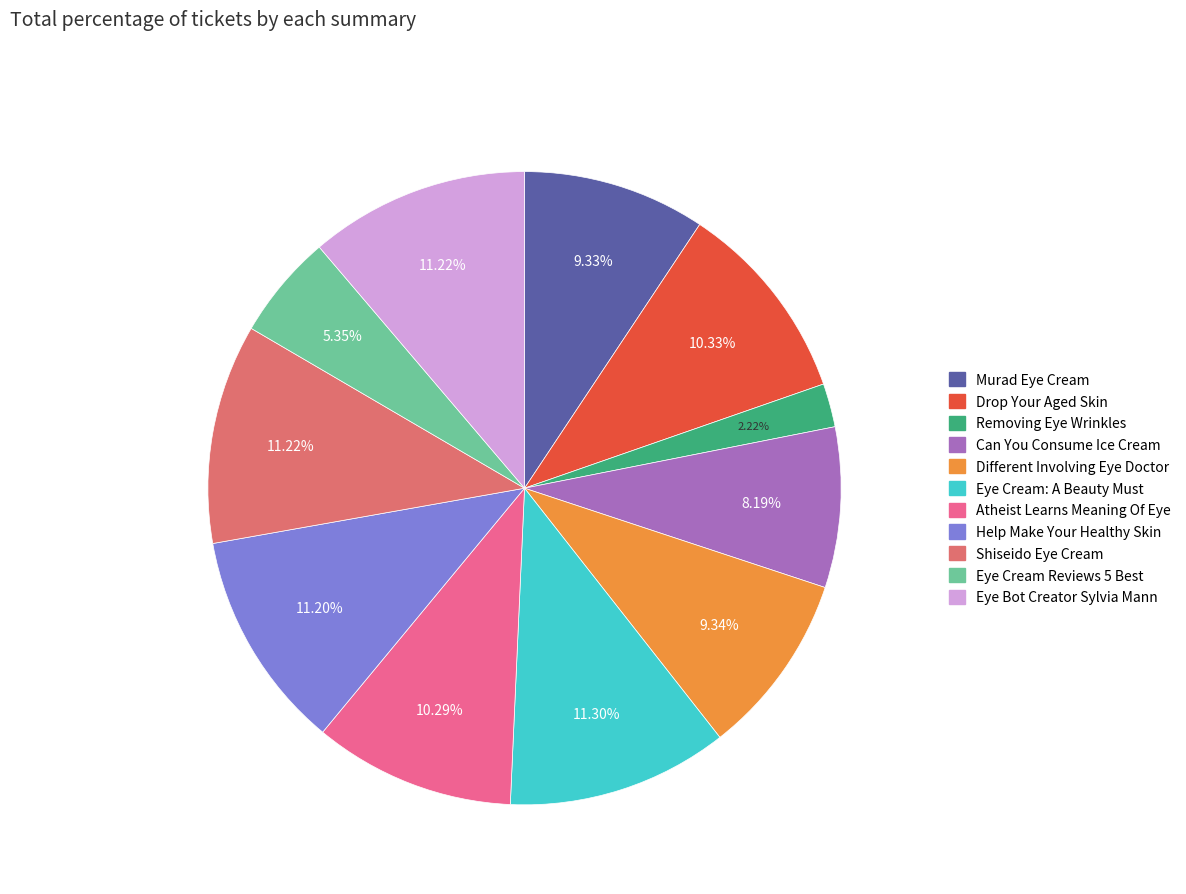

Does Drop Your Aged Skin account for over 50% of the chart?

No